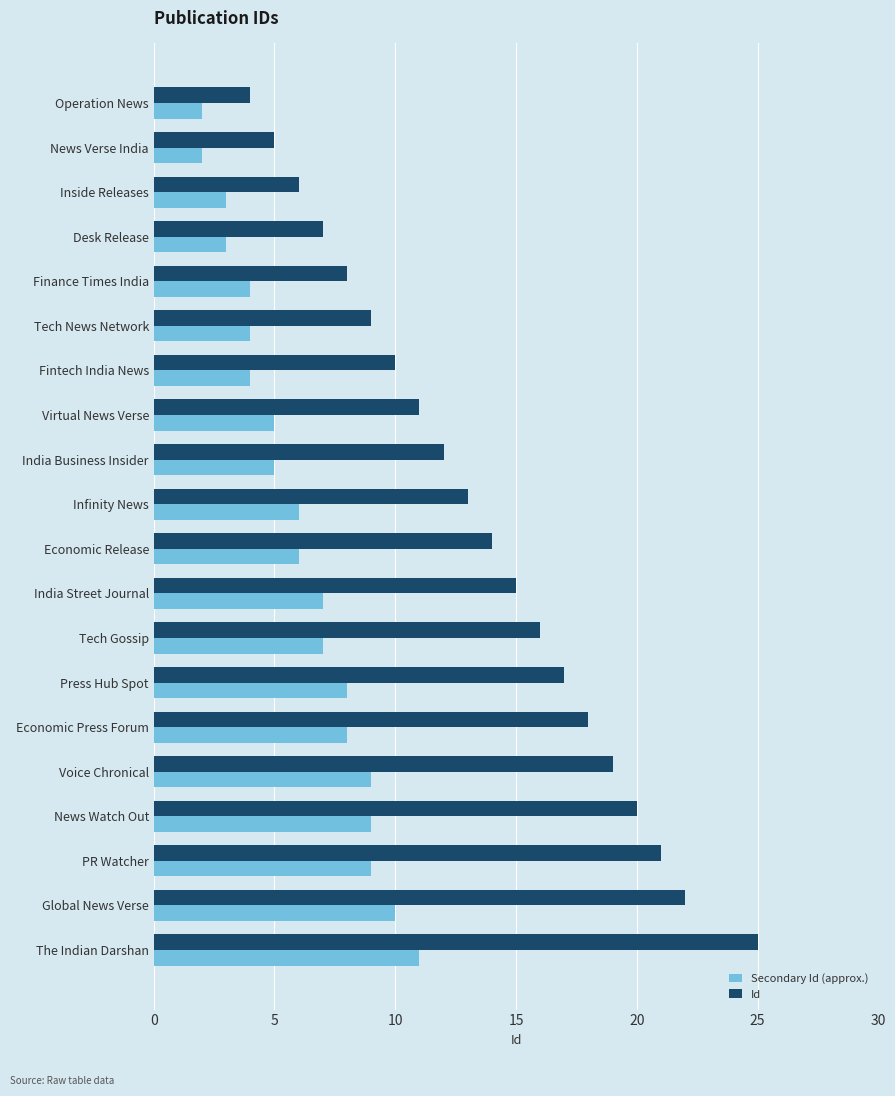

What is the difference between the maximum and minimum values in the Secondary Id (approx.) series?

9